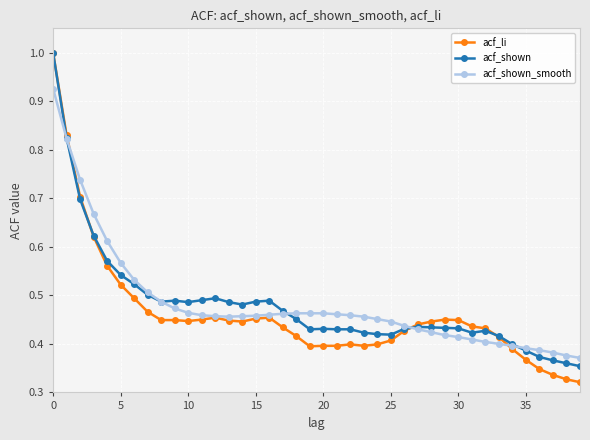

What is the maximum value shown in the chart?

1.0